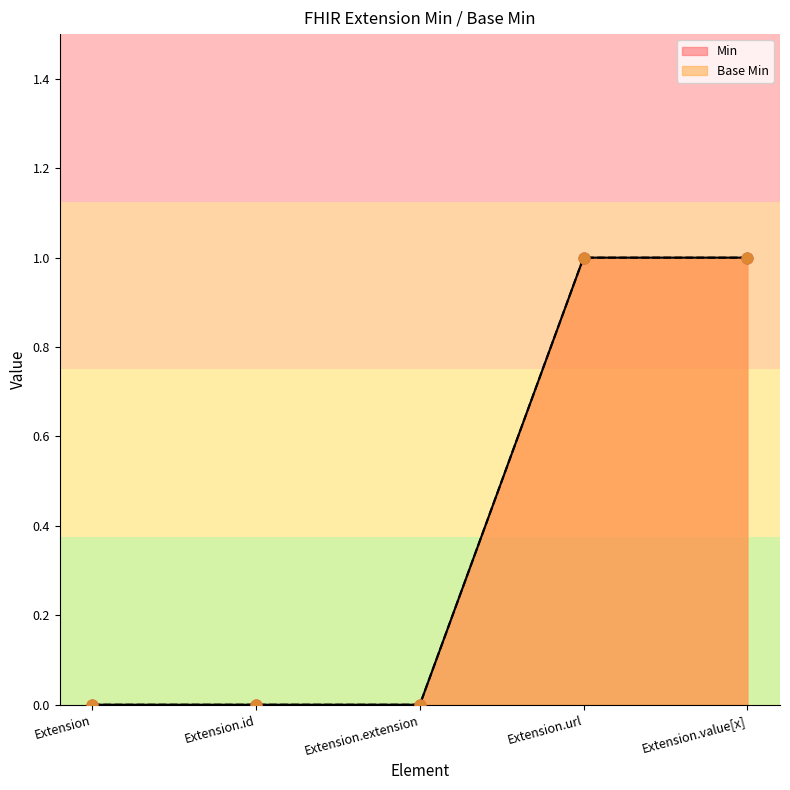

What are all the series names shown in the legend?

Base Min, Min